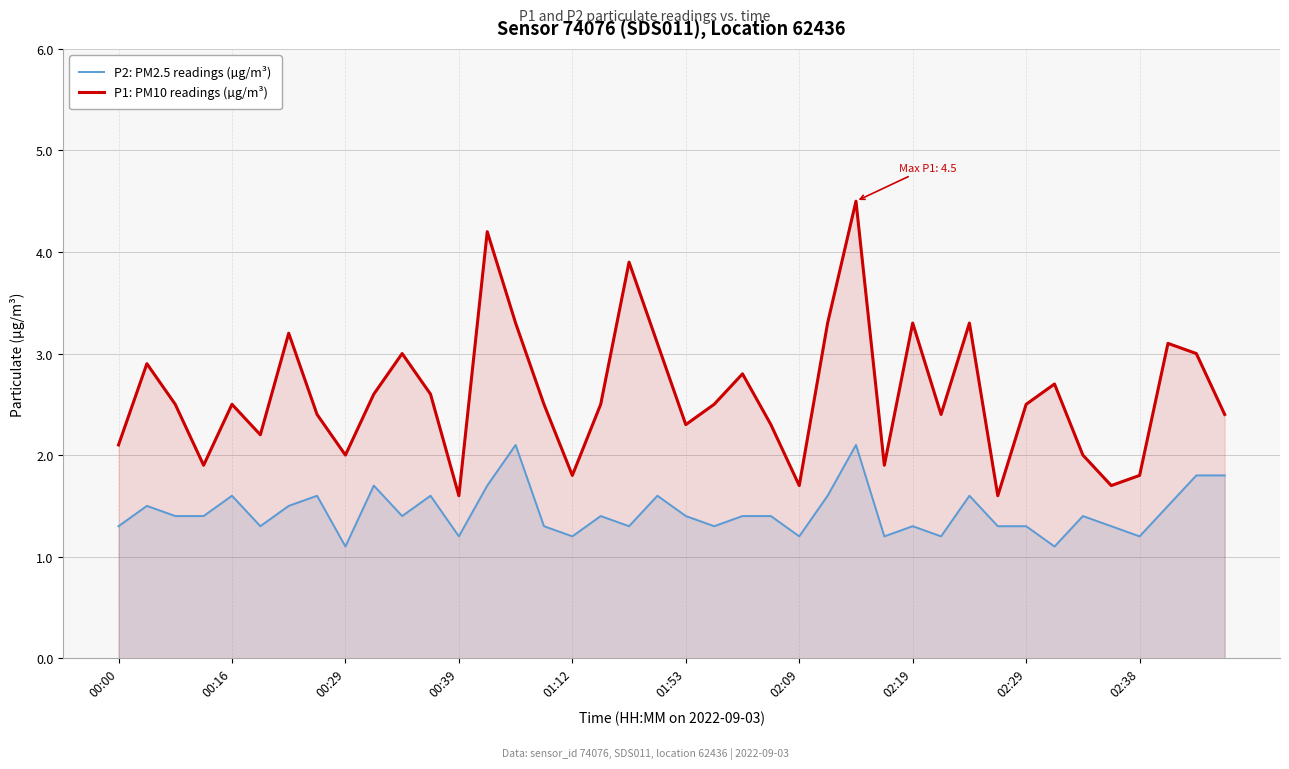

True or false: P1: PM10 readings (µg/m³) has more than 1 points higher than both neighbors.

True